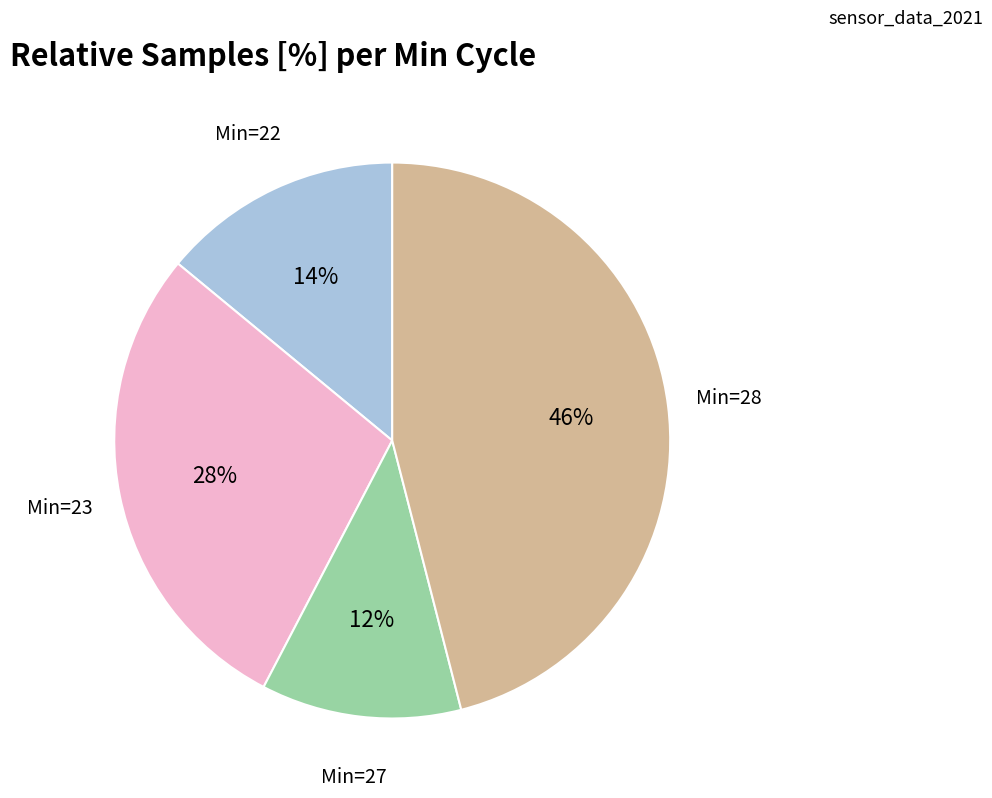

Is the sum of Min=28 and Min=27 greater than half?

Yes